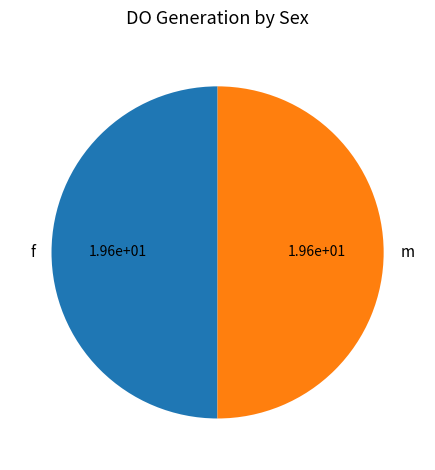

How many segments does this pie chart have?

2